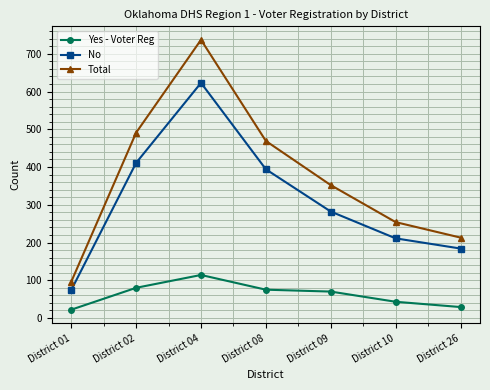

What is the difference between the maximum and minimum values in the Yes - Voter Reg series?

92